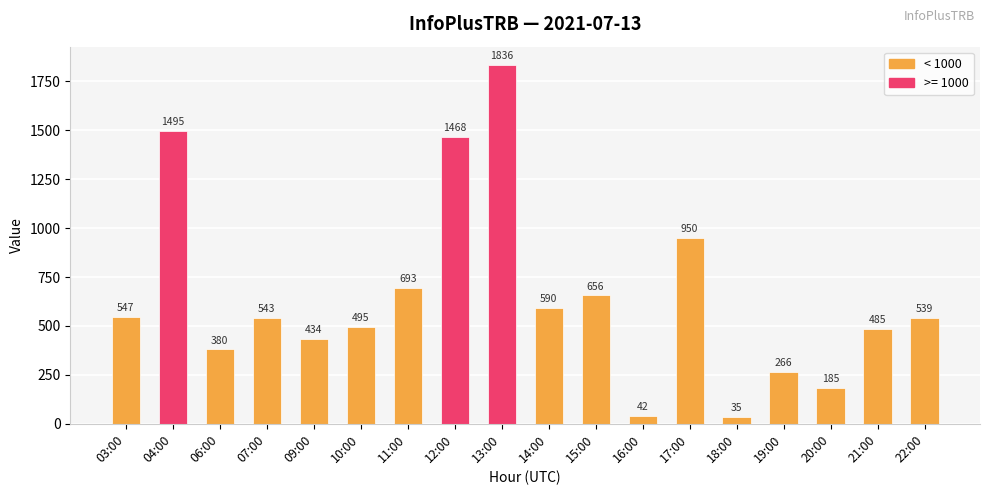

How many distinct data groups are displayed?

1